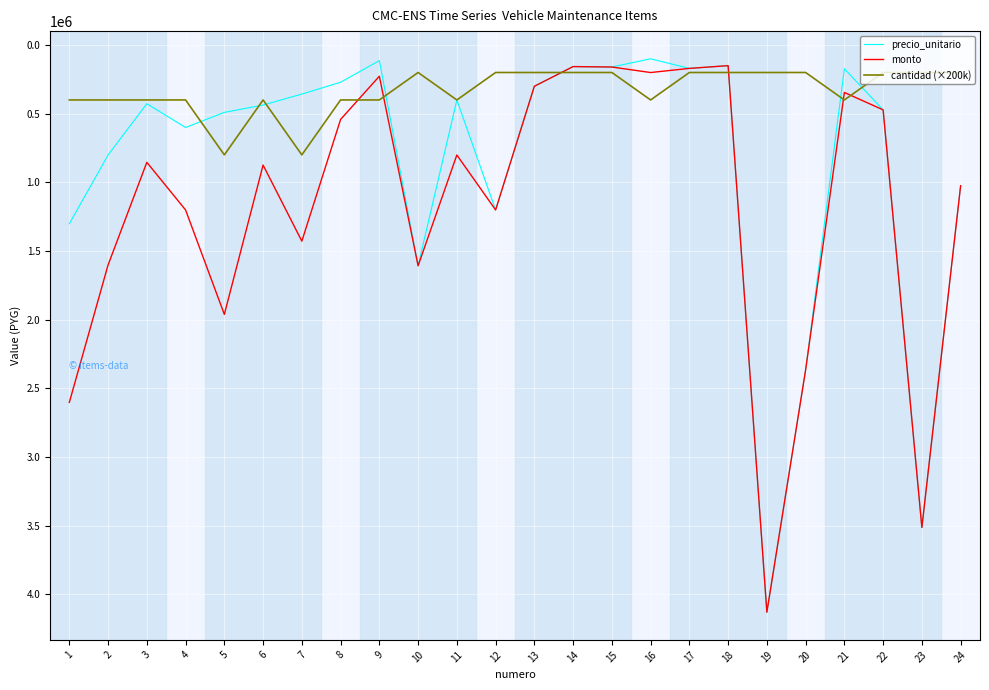

The value of monto at 4 is 1586793. True or false?

False